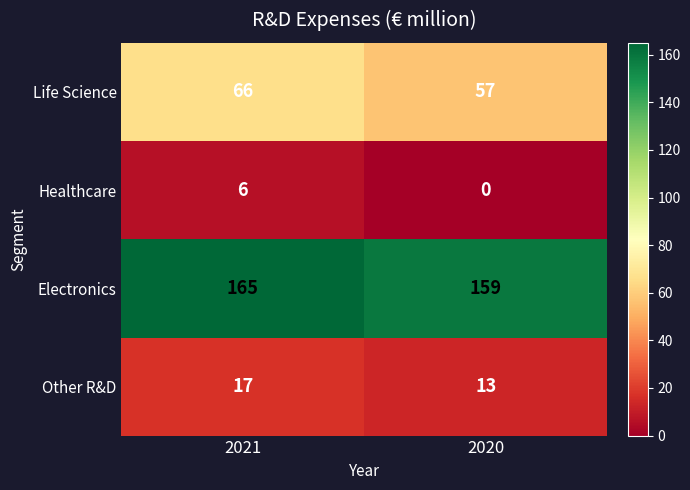

At 2020, list the series in order from smallest to largest.

Healthcare, Other R&D, Life Science, Electronics